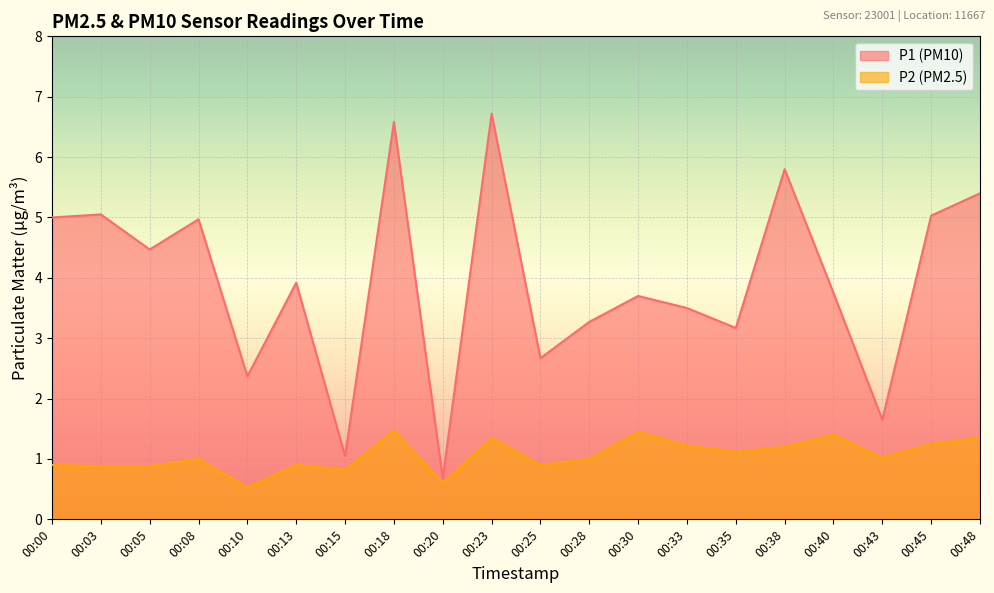

True or false: P1 and P2 cross at least once.

False